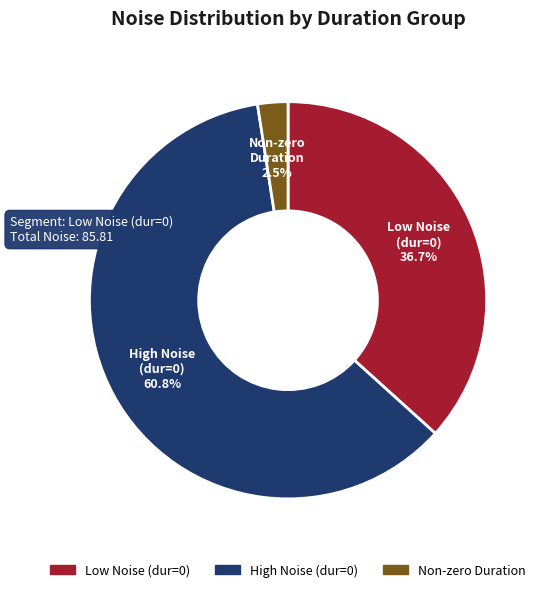

How many slices are in this pie chart?

3